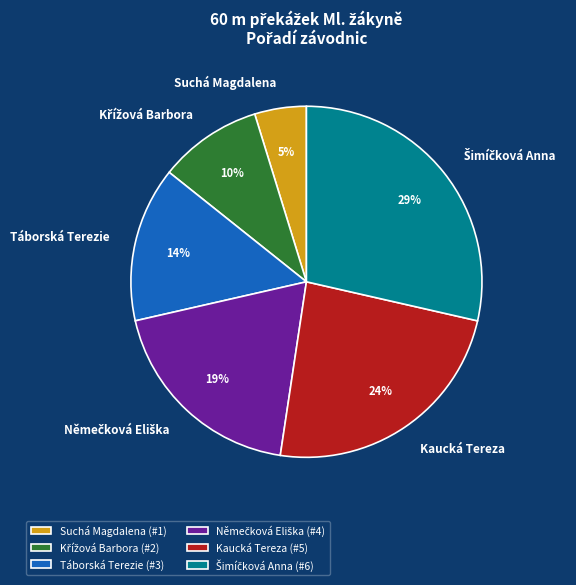

True or false: Kaucká Tereza accounts for 31% of the total.

False